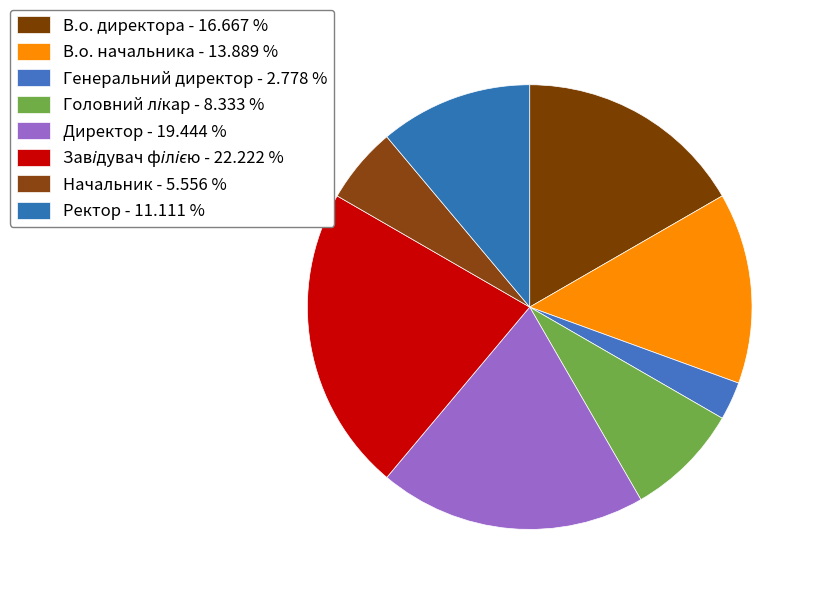

To the nearest percent, what portion does Начальник represent?

6%